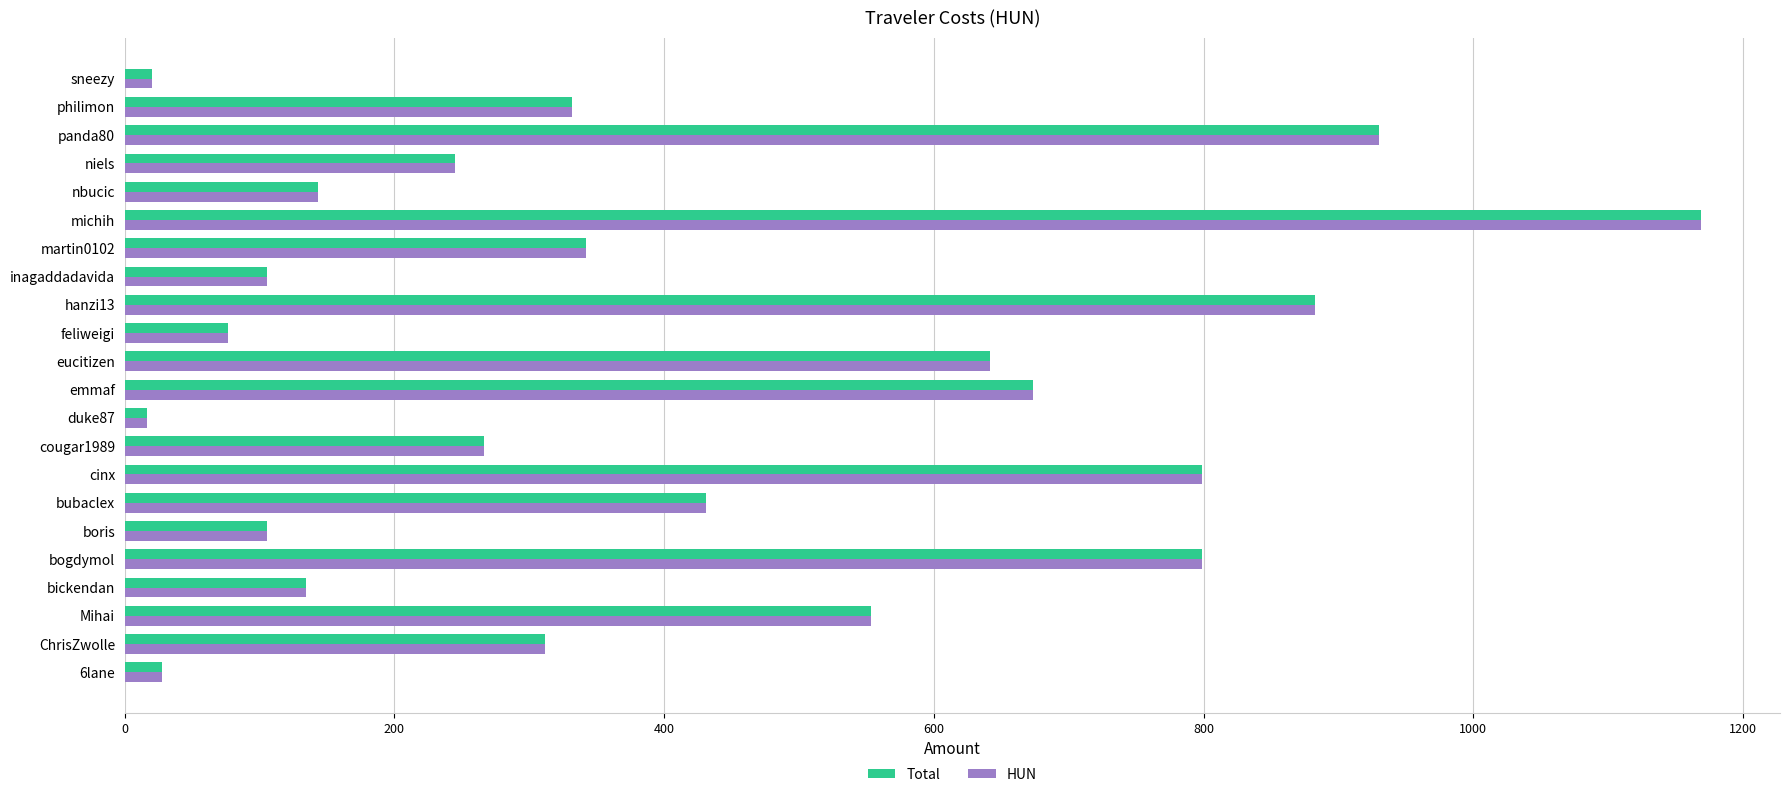

What is the average value of the Total series?

409.3